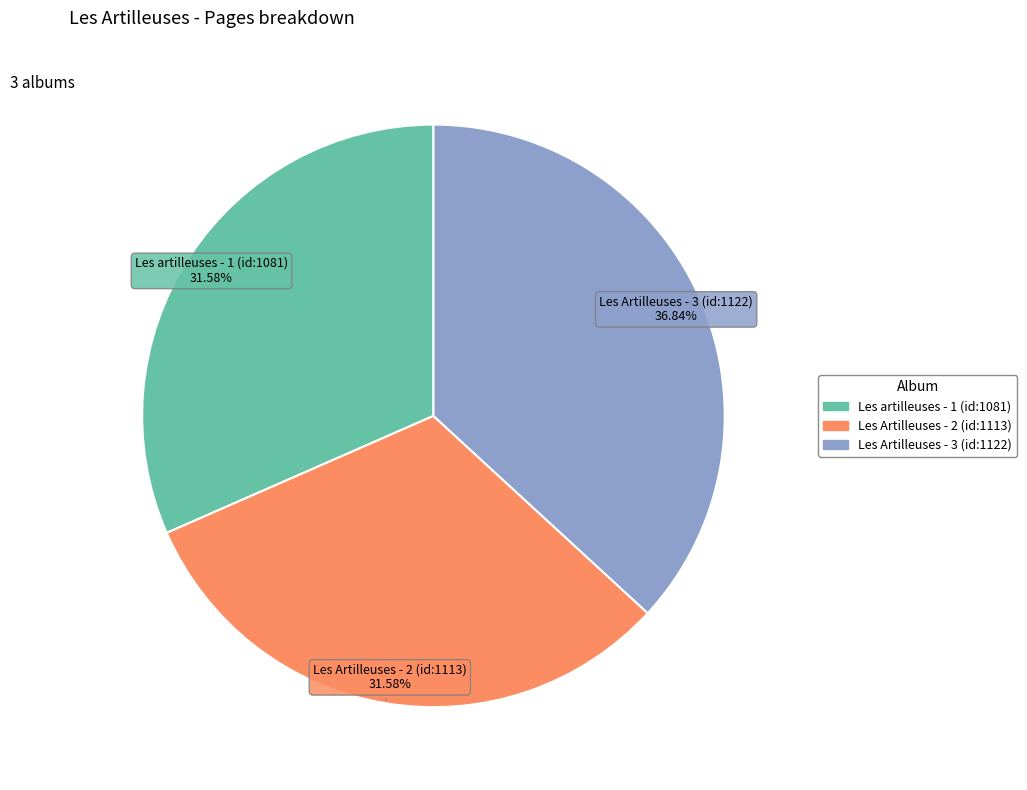

How many segments does this pie chart have?

3